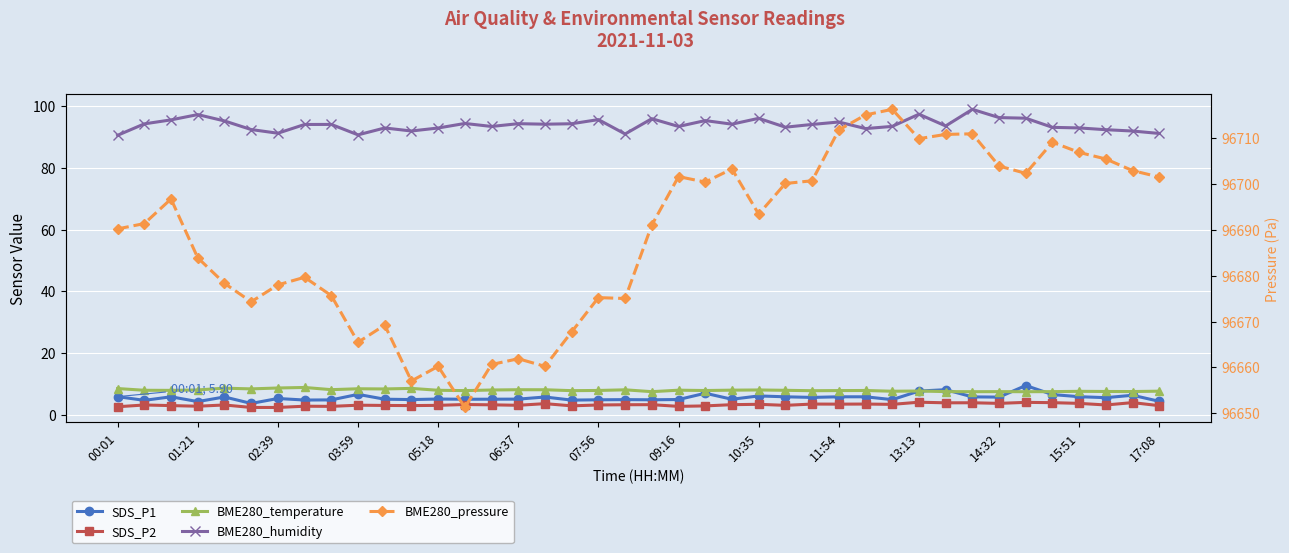

How many distinct data groups are displayed?

5